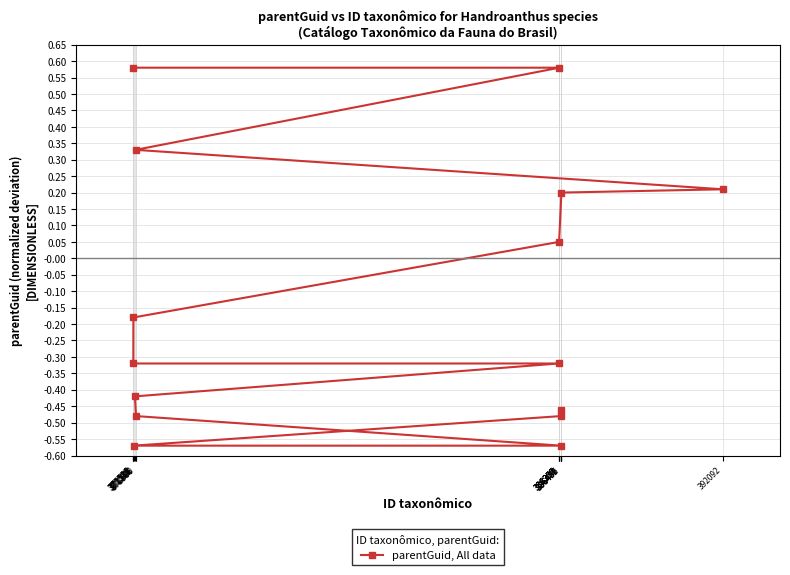

Between 371600 and 386452, which is larger?

386452